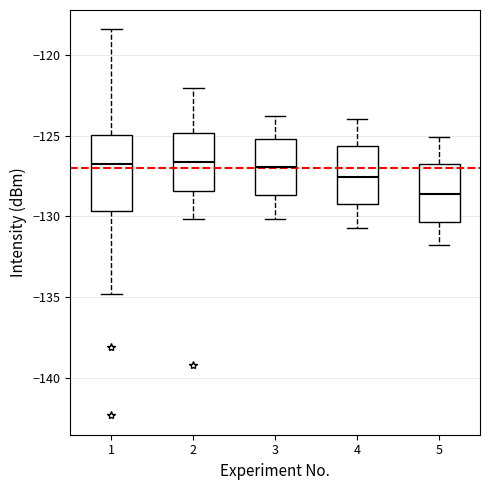

Comparing the boxes themselves (not the whiskers), which one is the tallest?

1